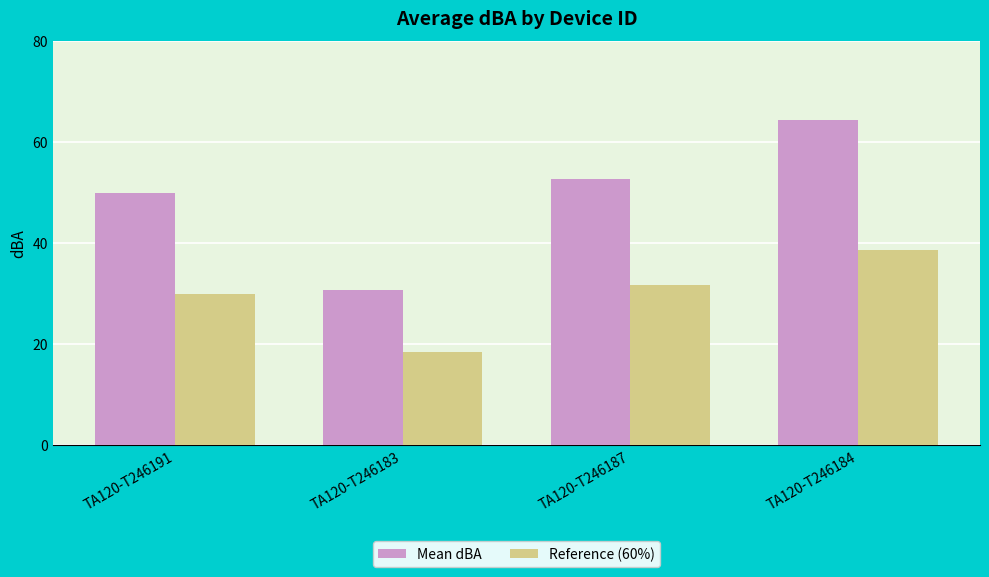

What is the total value across all series at TA120-T246183?

49.1